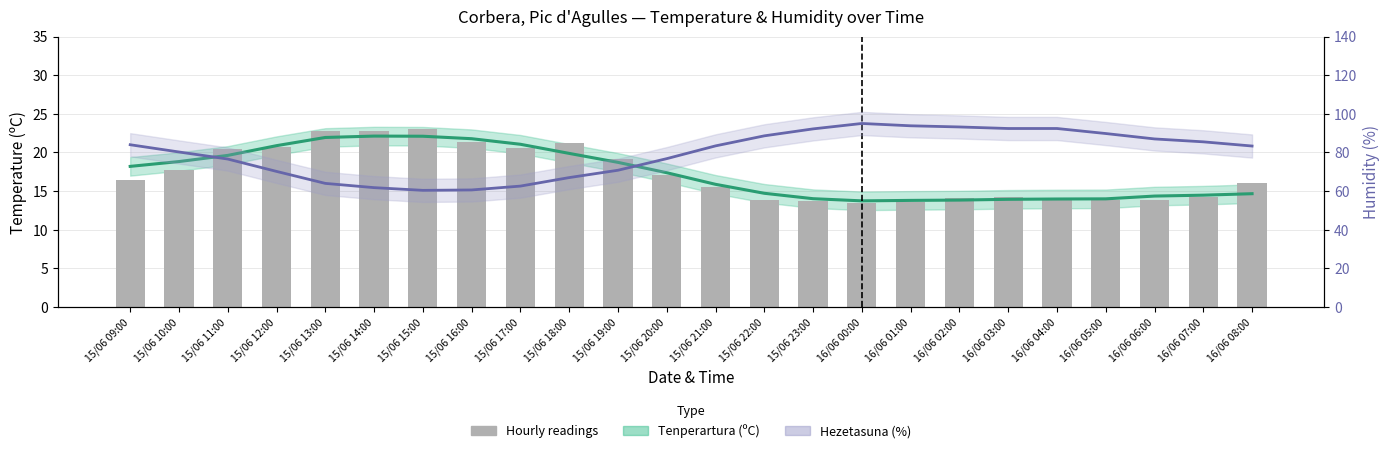

What position from the left is 15/06 21:00?

13